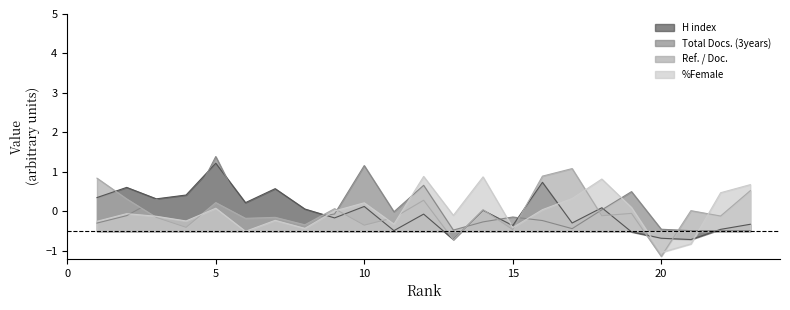

How many times do Total Docs. (3years) and H index cross each other?

8